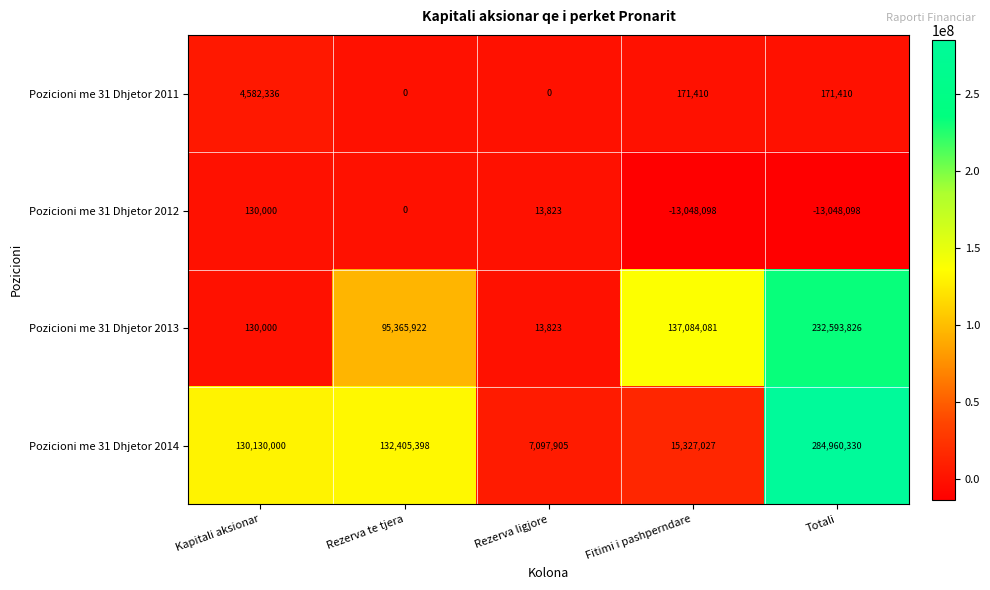

What is the approximate value of Pozicioni me 31 Dhjetor 2013 at Fitimi i pashperndare, to the nearest 100?

137084100